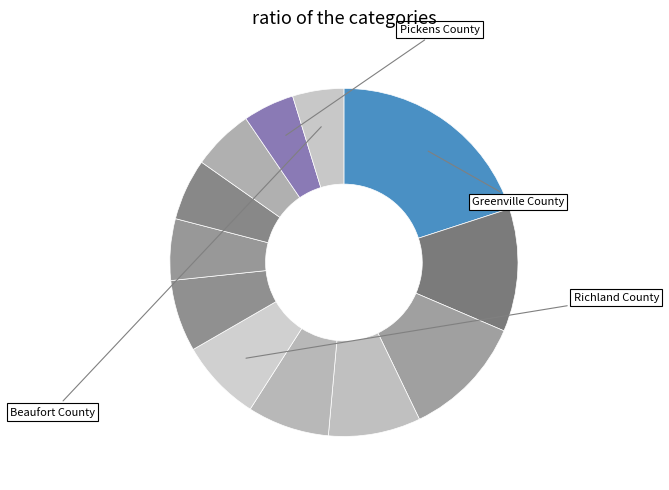

How many slices are in this pie chart?

12